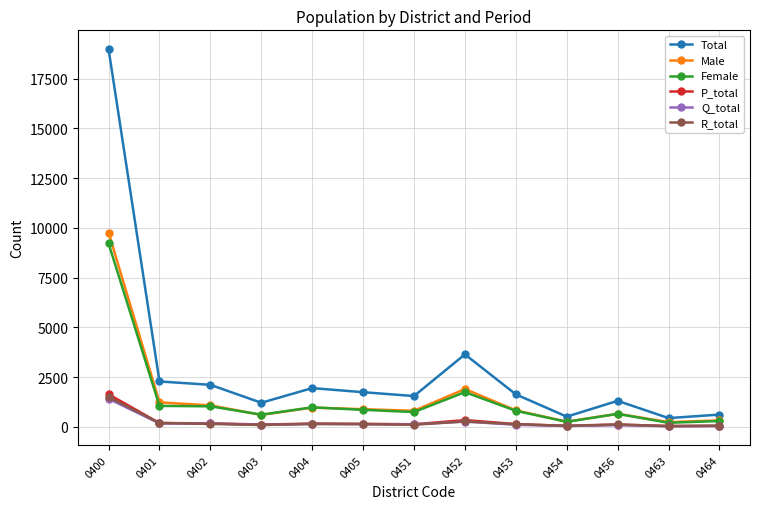

Between 0404 and 0451, which series saw the biggest shift?

Total